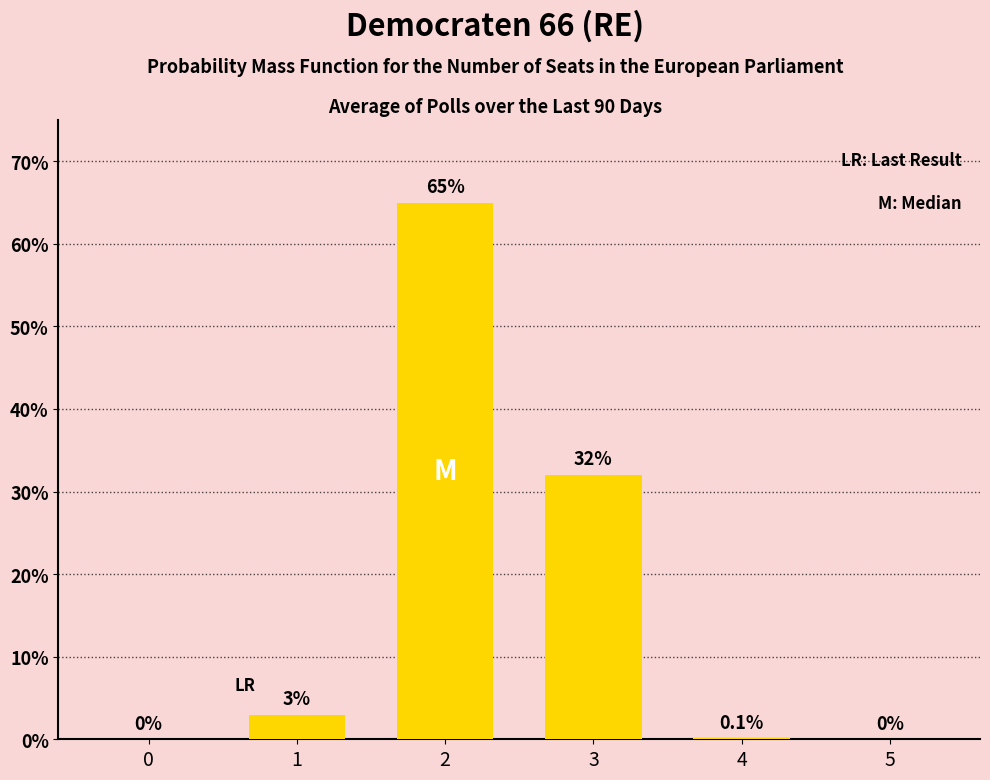

Read the value at 2.

65.0